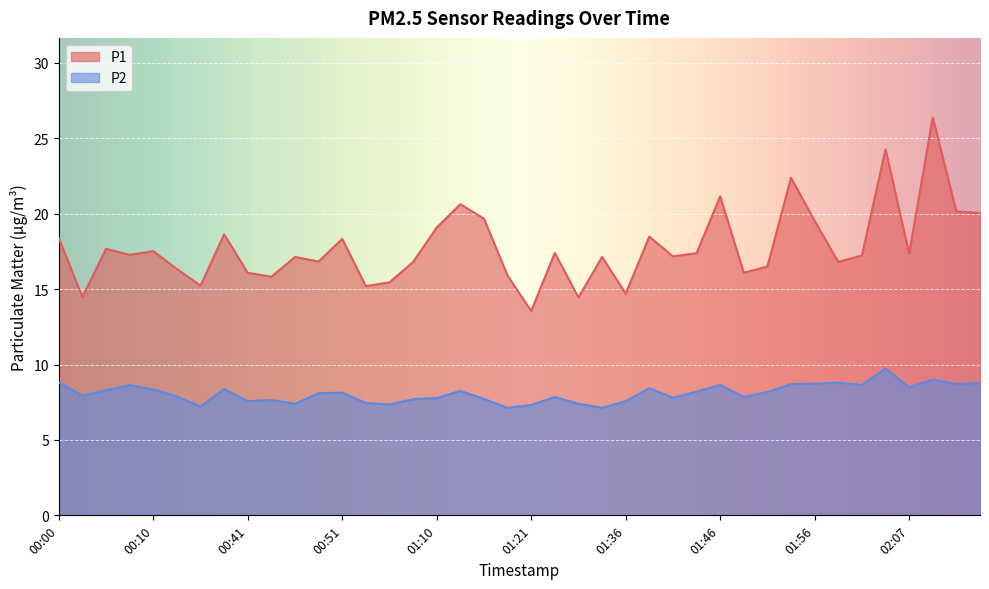

What is the sum of all P2 values?

323.7